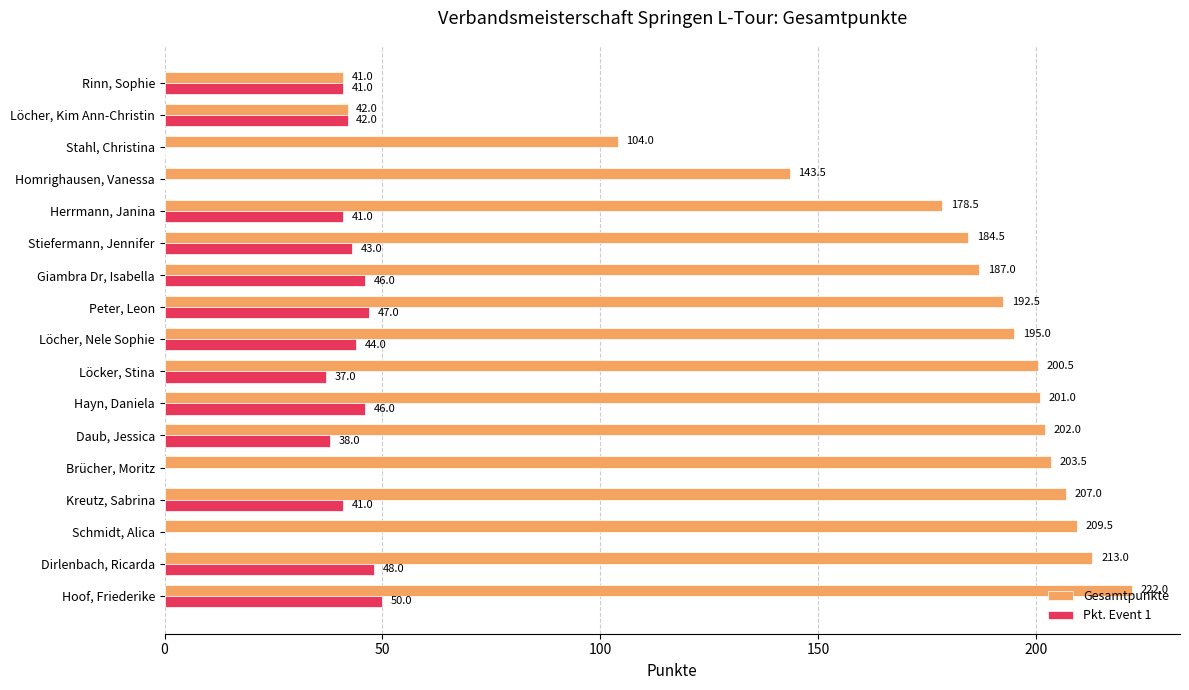

At which label is Gesamtpunkte closest to 131?

Homrighausen, Vanessa